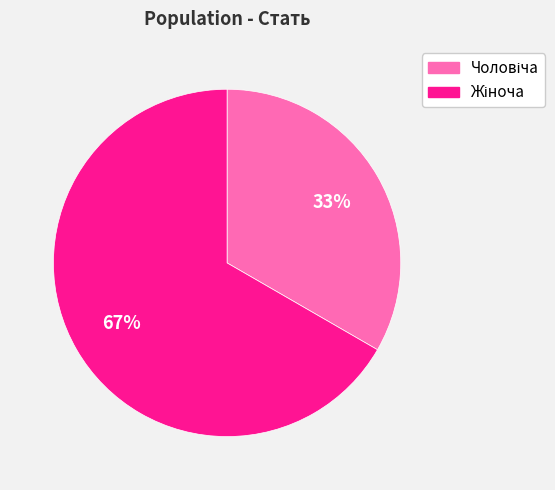

How many slices are in this pie chart?

2